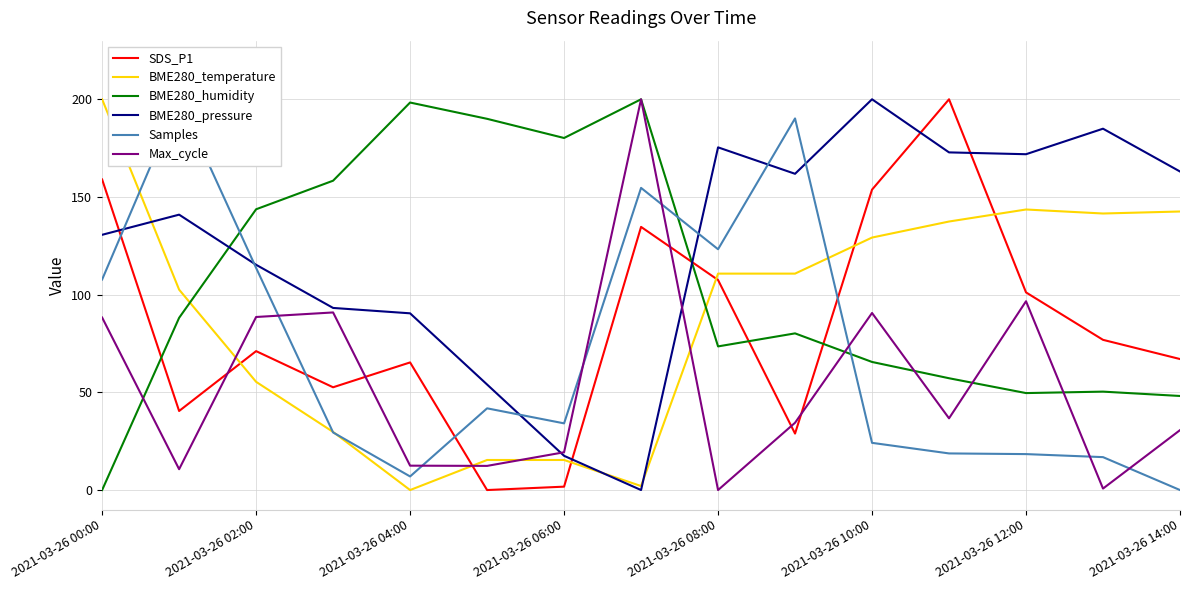

Reading left to right, list all the values displayed in this chart.

SDS_P1: 159.0	40.5	71.1	52.6	65.3	0.0	1.7	134.7	107.5	28.9	153.8	200.0	101.2	76.9	67.1
BME280_temperature: 200.0	102.6	55.4	29.7	0.0	15.4	15.4	2.1	110.8	110.8	129.2	137.4	143.6	141.5	142.6
BME280_humidity: 0.0	88.1	143.7	158.3	198.3	190.0	180.2	200.0	73.5	80.2	65.6	57.2	49.6	50.4	48.1
BME280_pressure: 130.6	140.9	115.3	93.2	90.5	54.0	17.5	0.0	175.4	161.9	200.0	172.8	171.9	184.9	163.0
Samples: 107.8	200.0	113.7	29.5	7.0	41.8	34.1	154.7	123.2	190.2	24.2	18.7	18.4	16.8	0.0
Max_cycle: 88.3	10.7	88.6	90.9	12.5	12.4	19.3	200.0	0.0	34.4	90.6	36.7	96.6	0.8	30.7